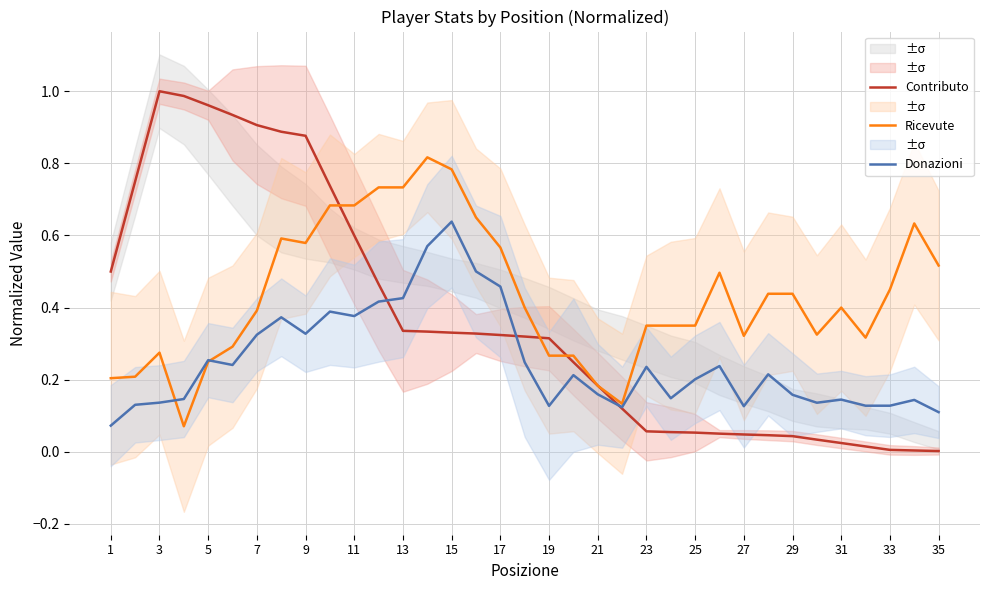

How many interior local peaks does the Contributo series have?

1